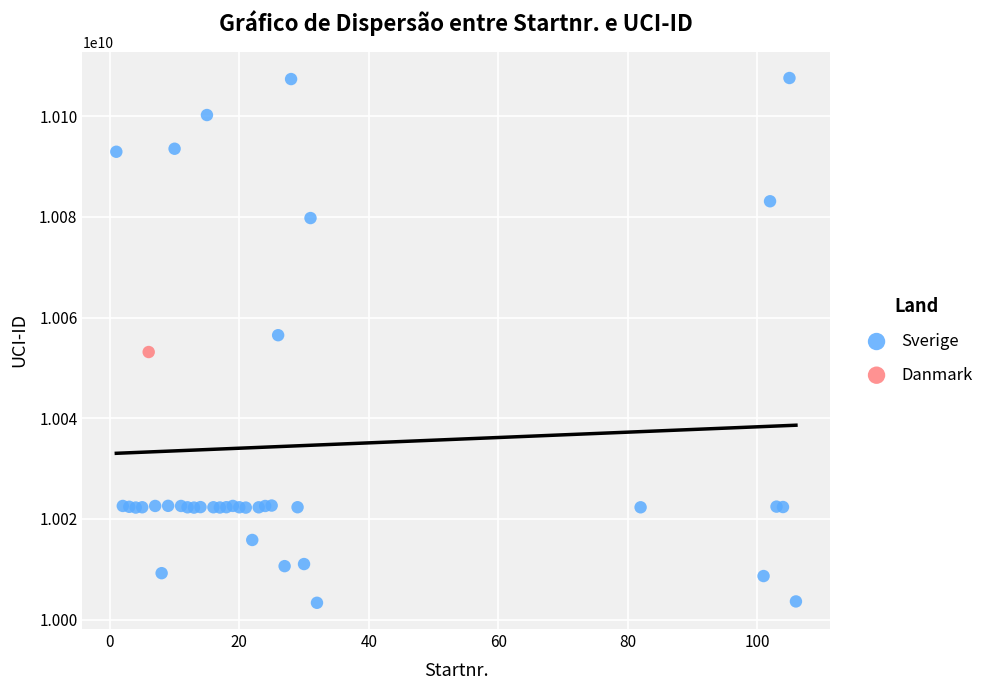

What are all the series names shown in the legend?

Sverige, Danmark